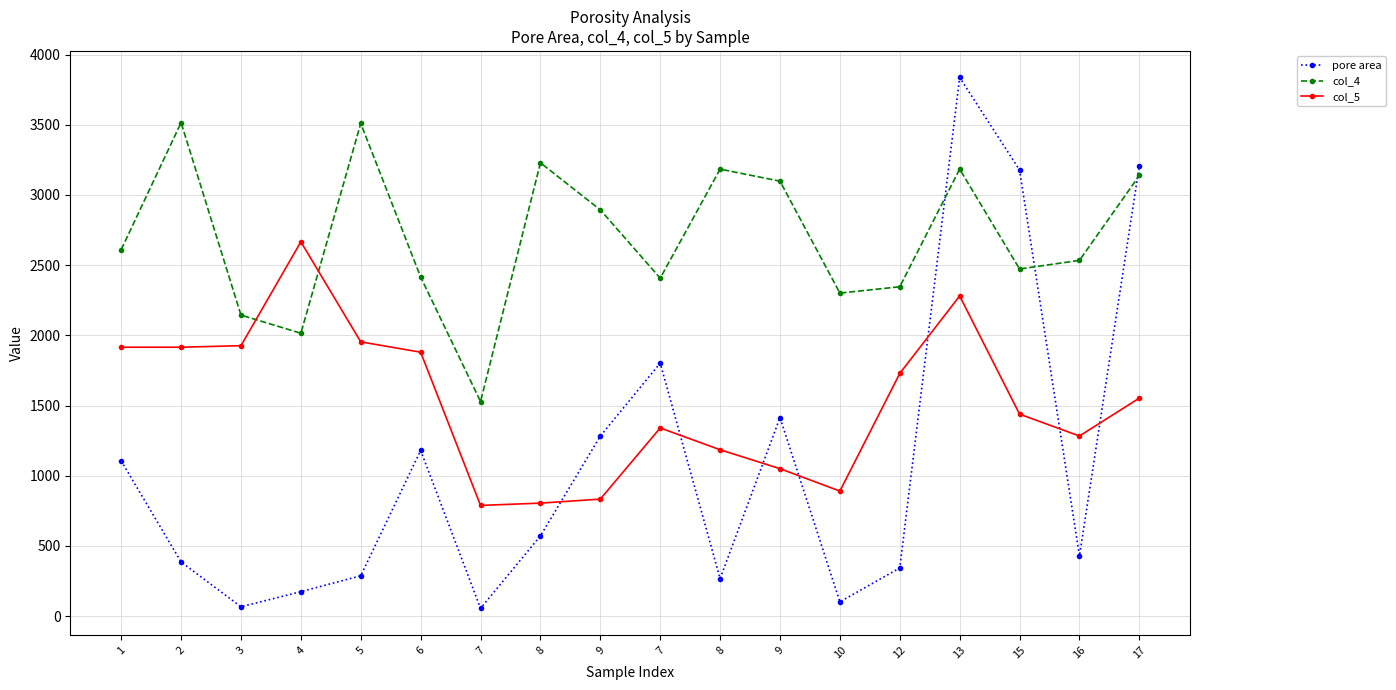

At which label does col_5 first exceed 1553?

1